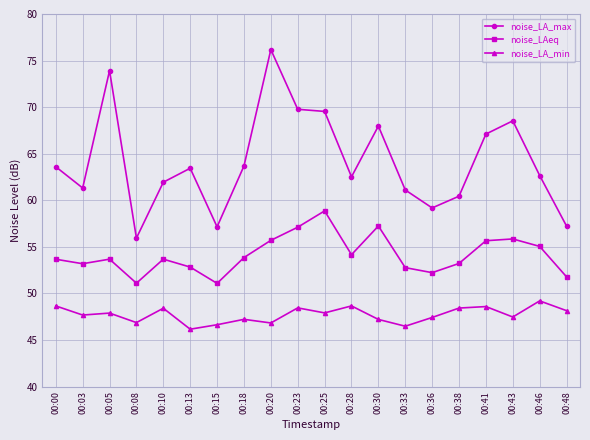

The noise_LA_min series shows 48.4 at 00:10. True or false?

True